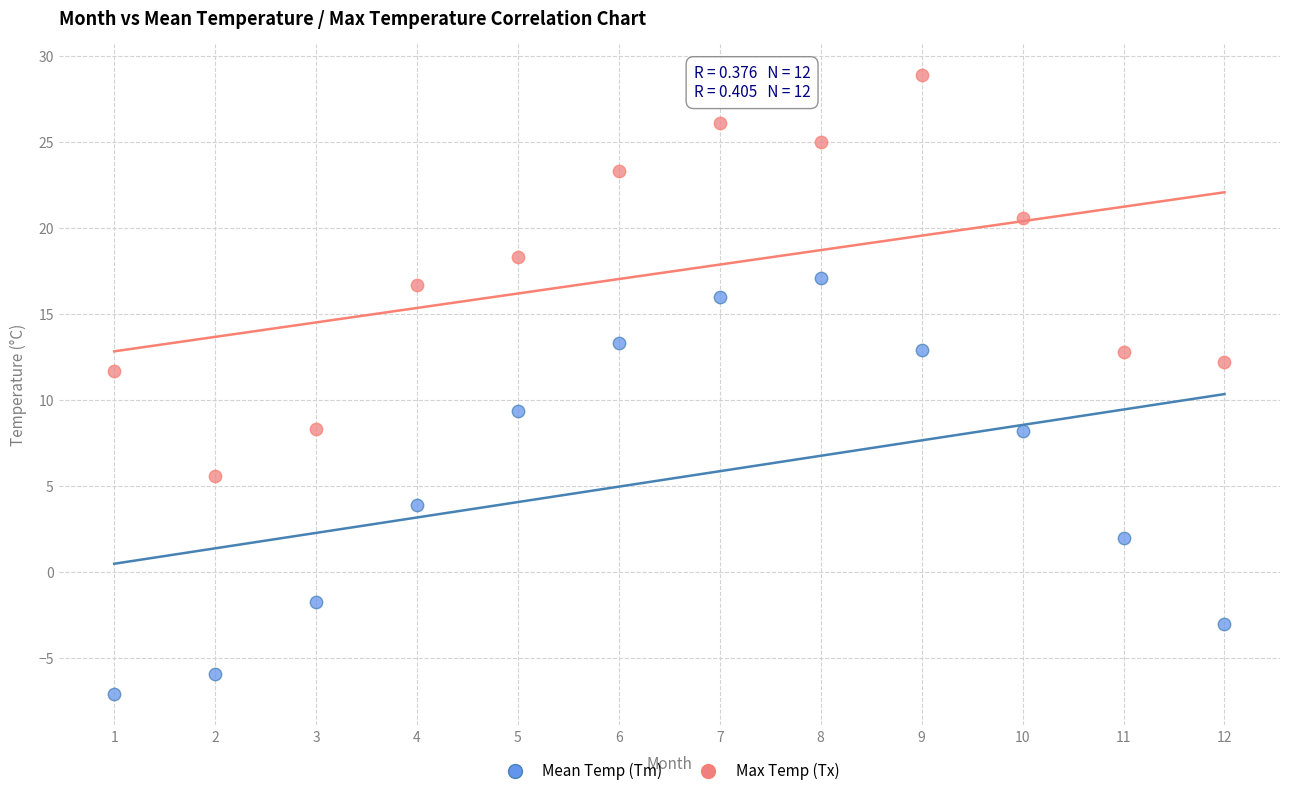

Which series reaches the minimum Y coordinate?

Mean Temp (Tm)